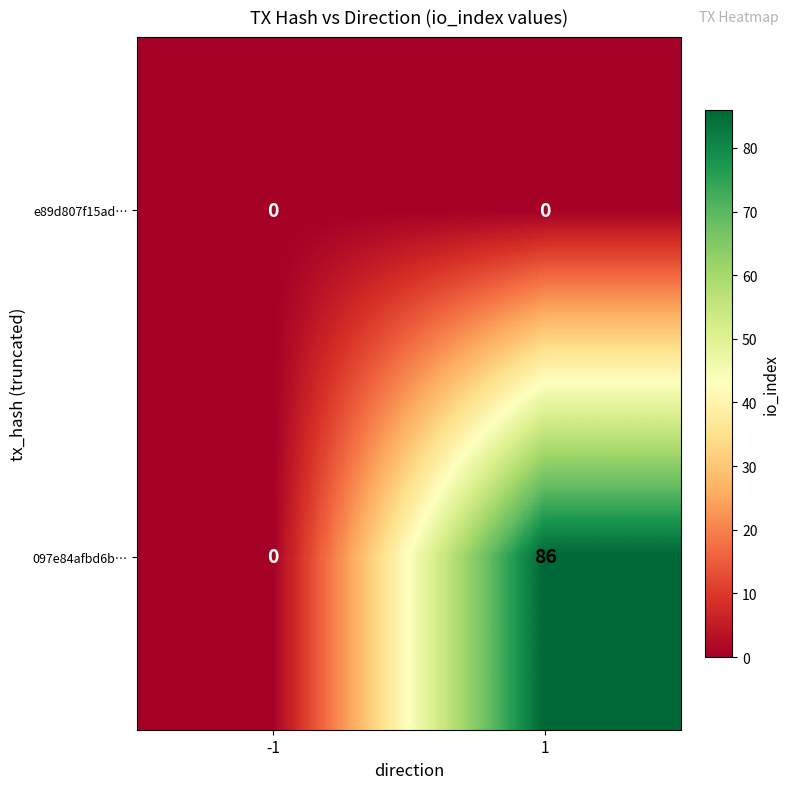

List the series in order of their overall mean, lowest first.

e89d807f15ad…, 097e84afbd6b…